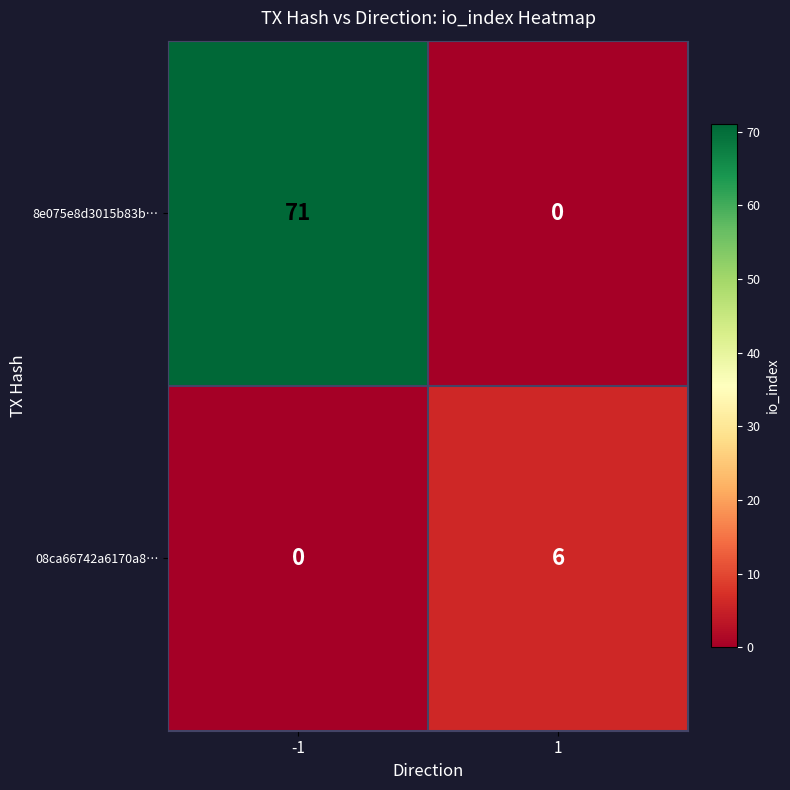

Reading left to right, transcribe all the data shown in this chart.

8e075e8d3015b83b…: -1=71	1=0
08ca66742a6170a8…: -1=0	1=6